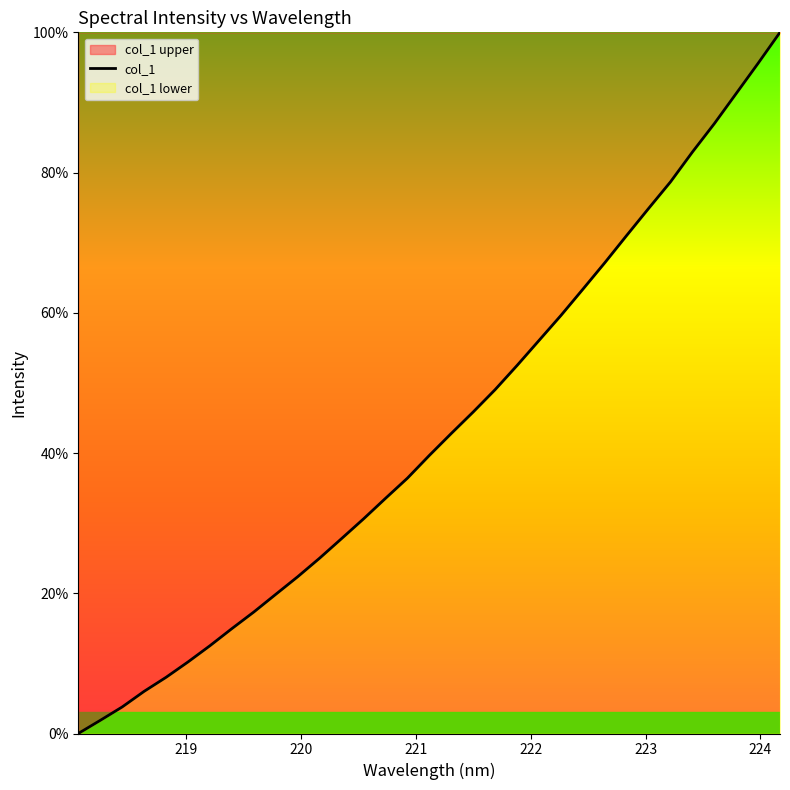

What is the difference between the maximum and minimum values?

100.0